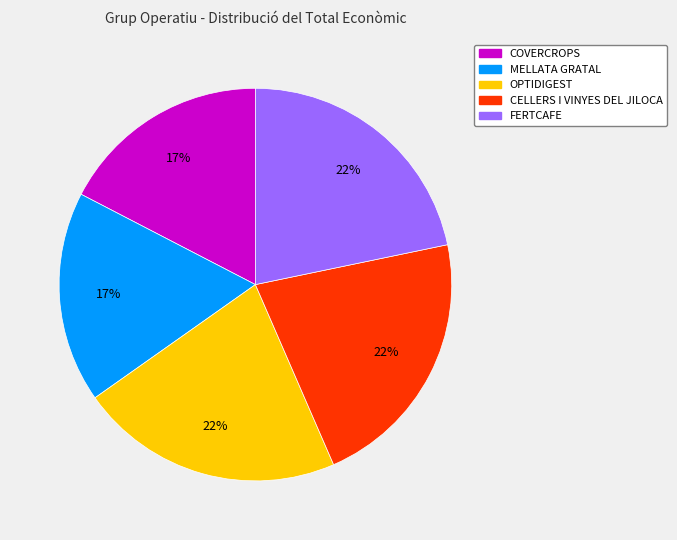

What percentage is the OPTIDIGEST slice, to the nearest percent?

22%